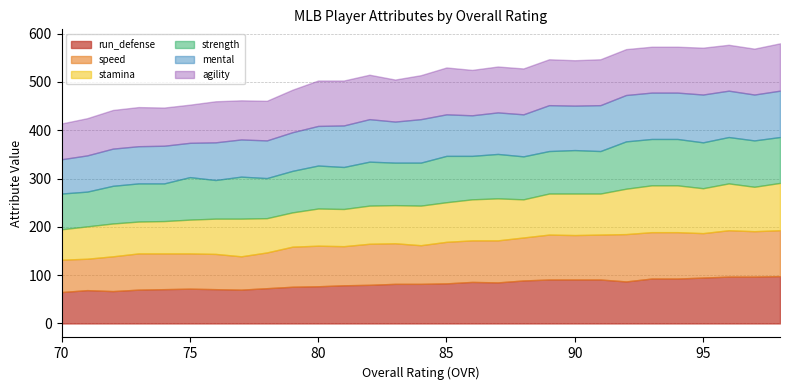

What is the minimum value shown in the chart?

63